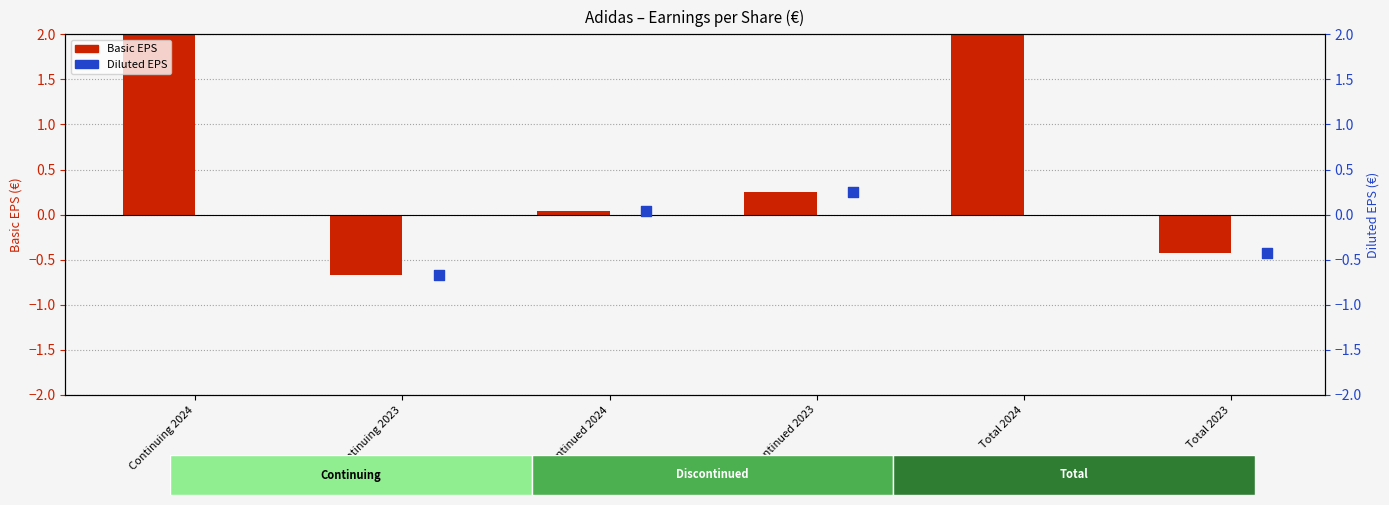

Which series reaches the maximum Y coordinate?

Basic EPS